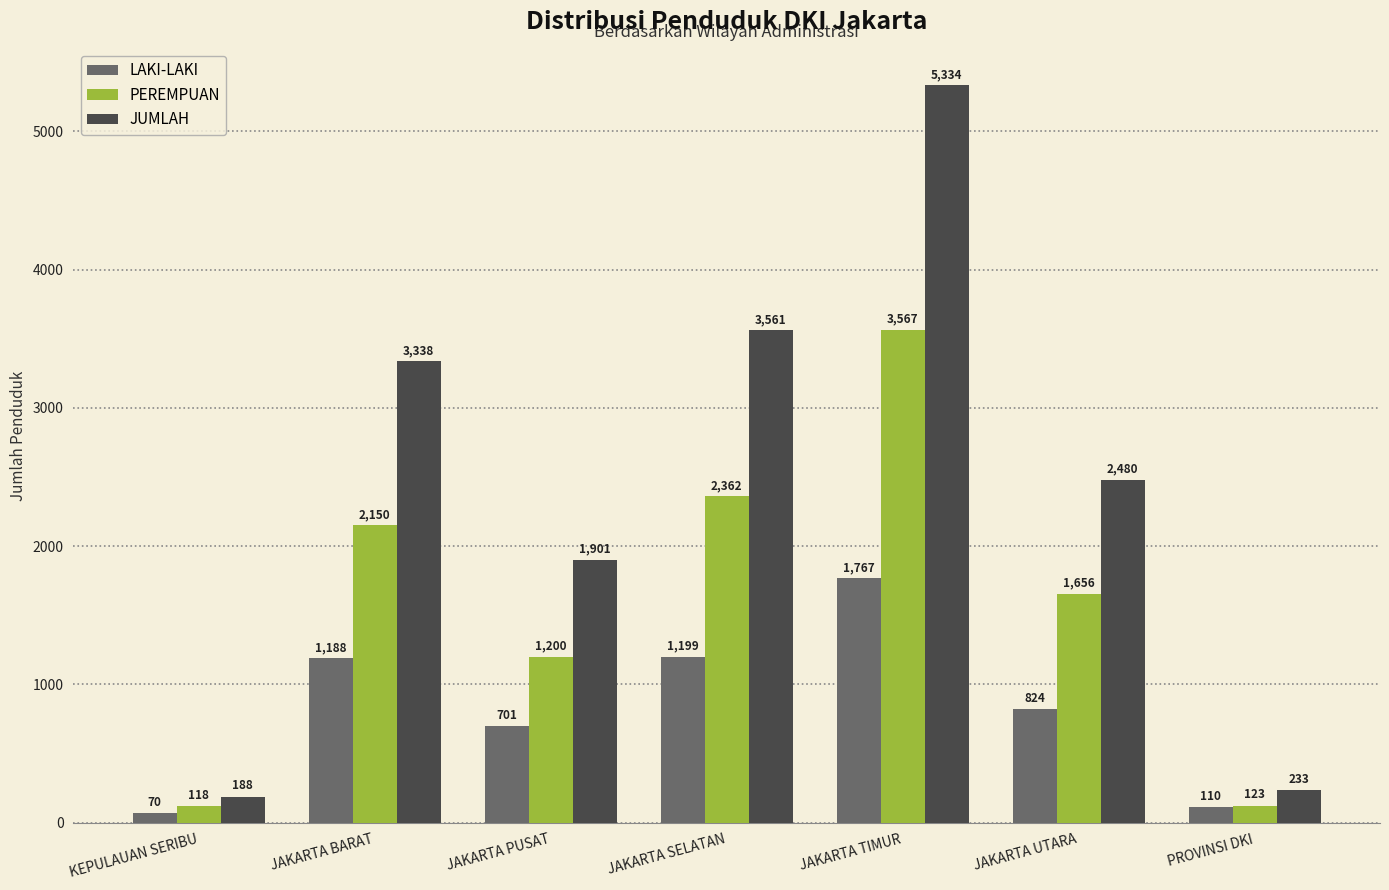

Is the value of JUMLAH at JAKARTA BARAT greater than the value of PEREMPUAN at JAKARTA PUSAT?

Yes